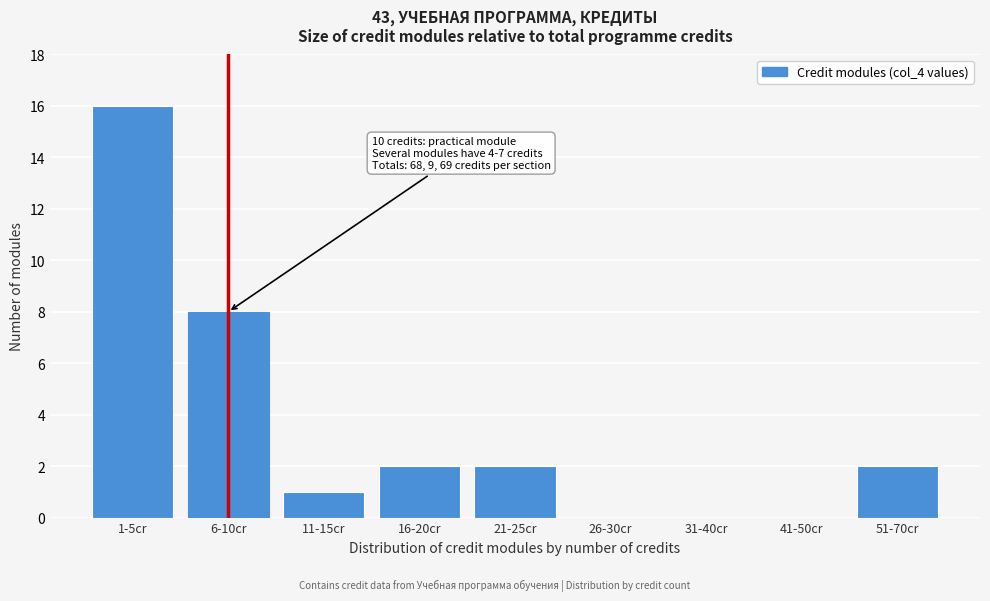

Reading left to right, transcribe all the data shown in this chart.

1-5cr=16	6-10cr=8	11-15cr=1	16-20cr=2	21-25cr=2	26-30cr=0	31-40cr=0	41-50cr=0	51-70cr=2